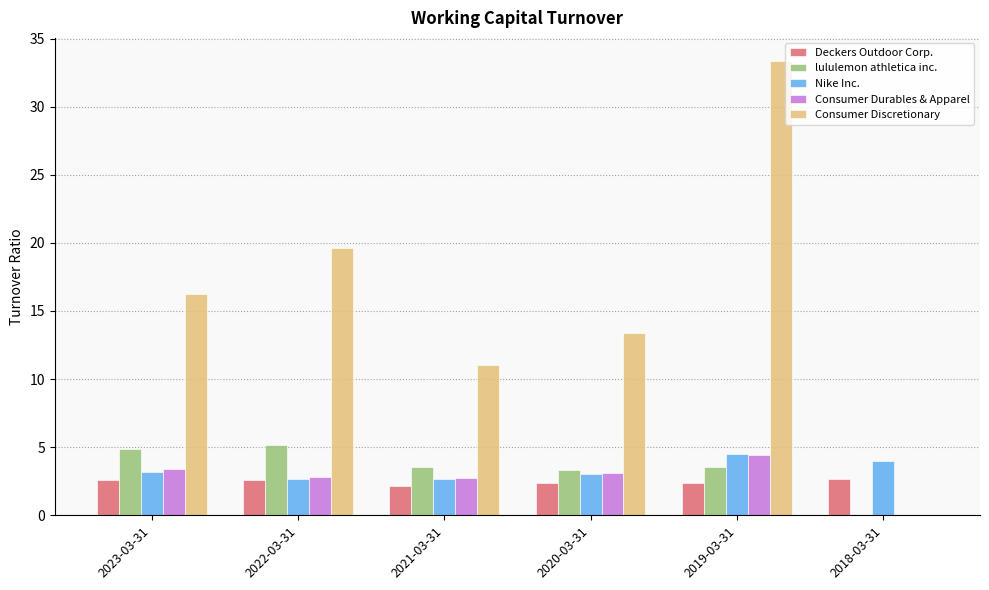

Which series has the largest total across all categories?

Consumer Discretionary